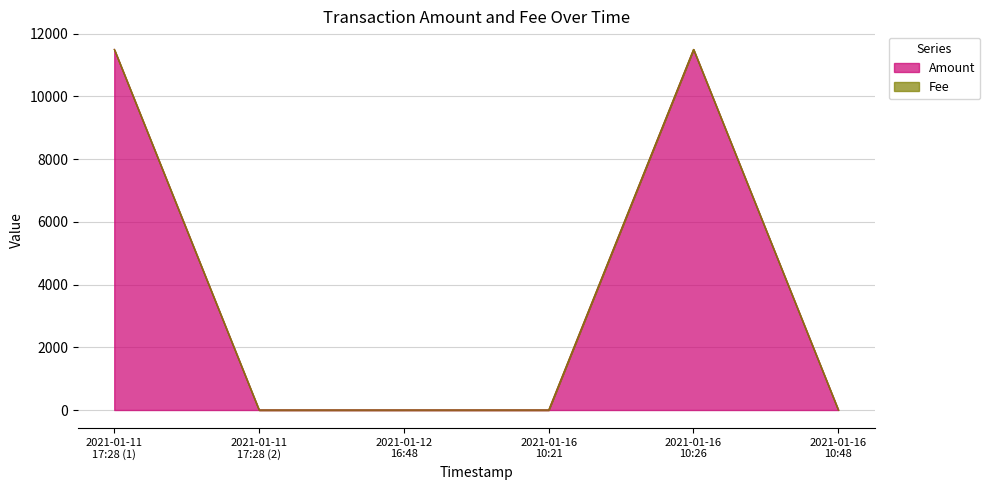

Read the value at 2021-01-16 10:26.

11500.1